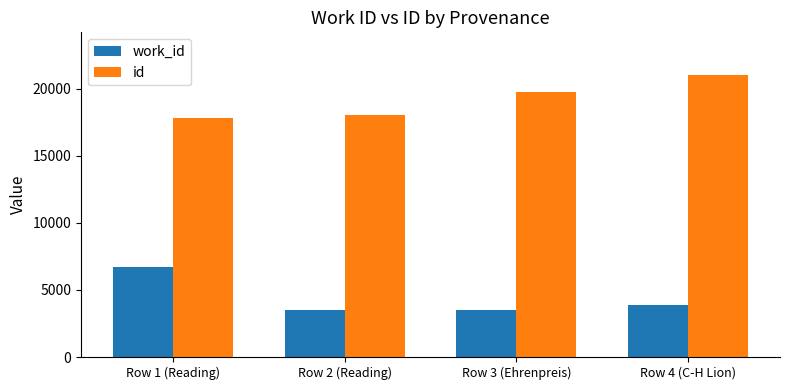

How many data points in work_id are less than 3876?

2